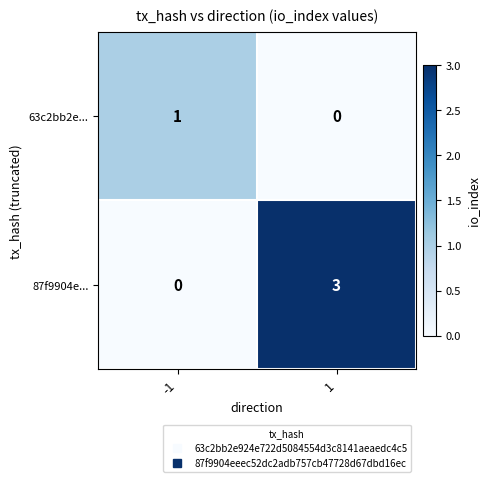

What is the spread (max minus min) of values at 1?

3